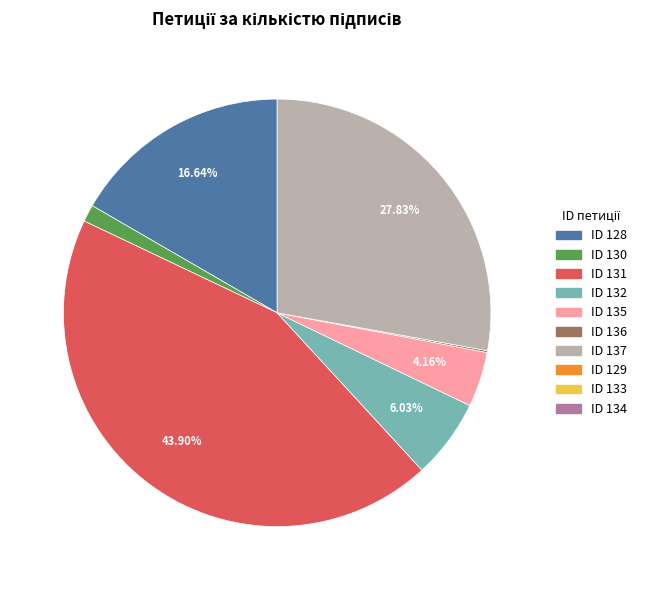

Is there any slice that represents more than half of the pie?

No